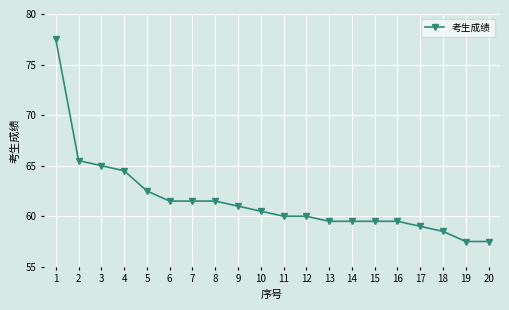

What is the sum of all values?

1231.5